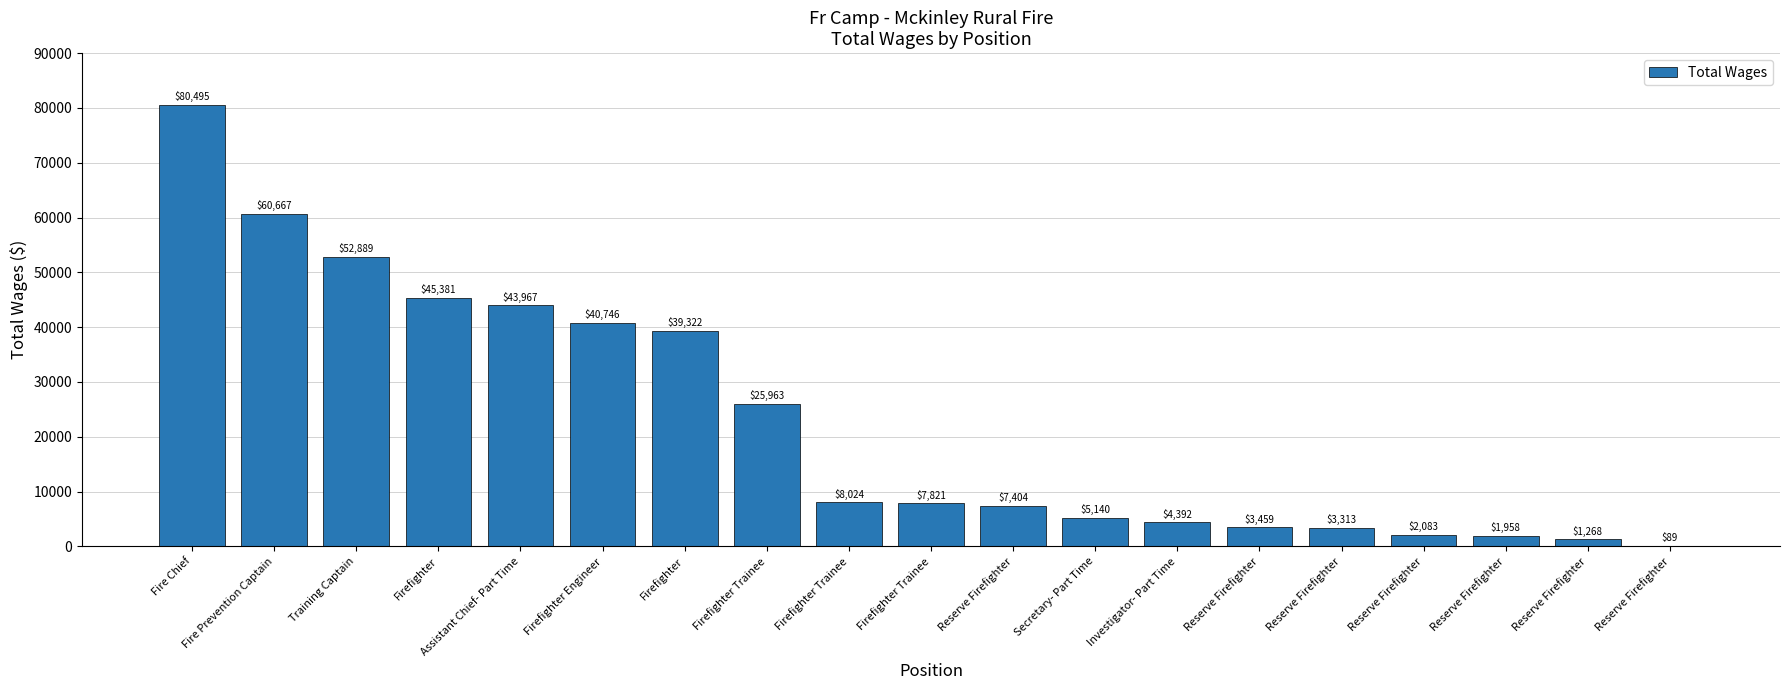

How many series are shown in this chart?

1